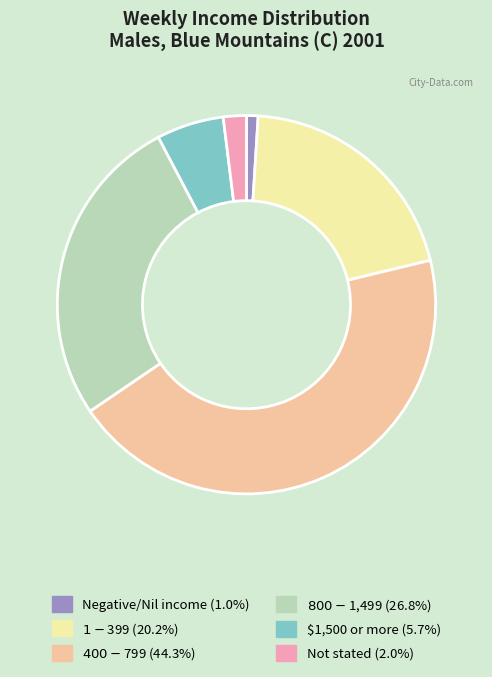

Which has a higher value, Negative/Nil income or $800-$1,499?

$800-$1,499